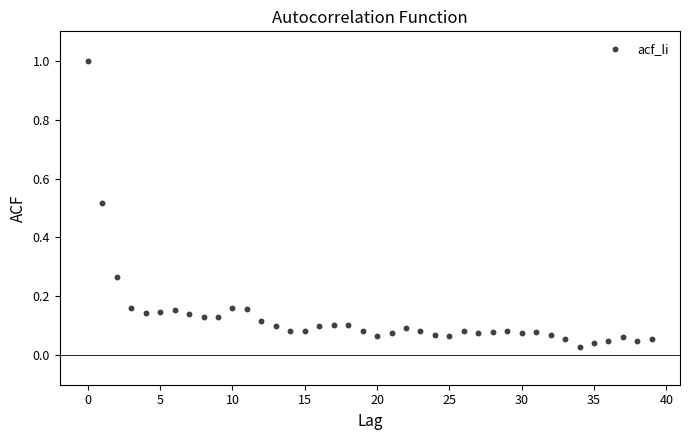

What is the range of Y values (max minus min)?

1.0